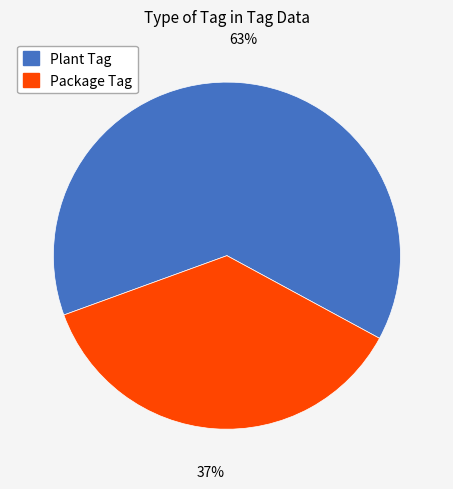

To the nearest percent, what percentage of the pie is Plant Tag?

63%